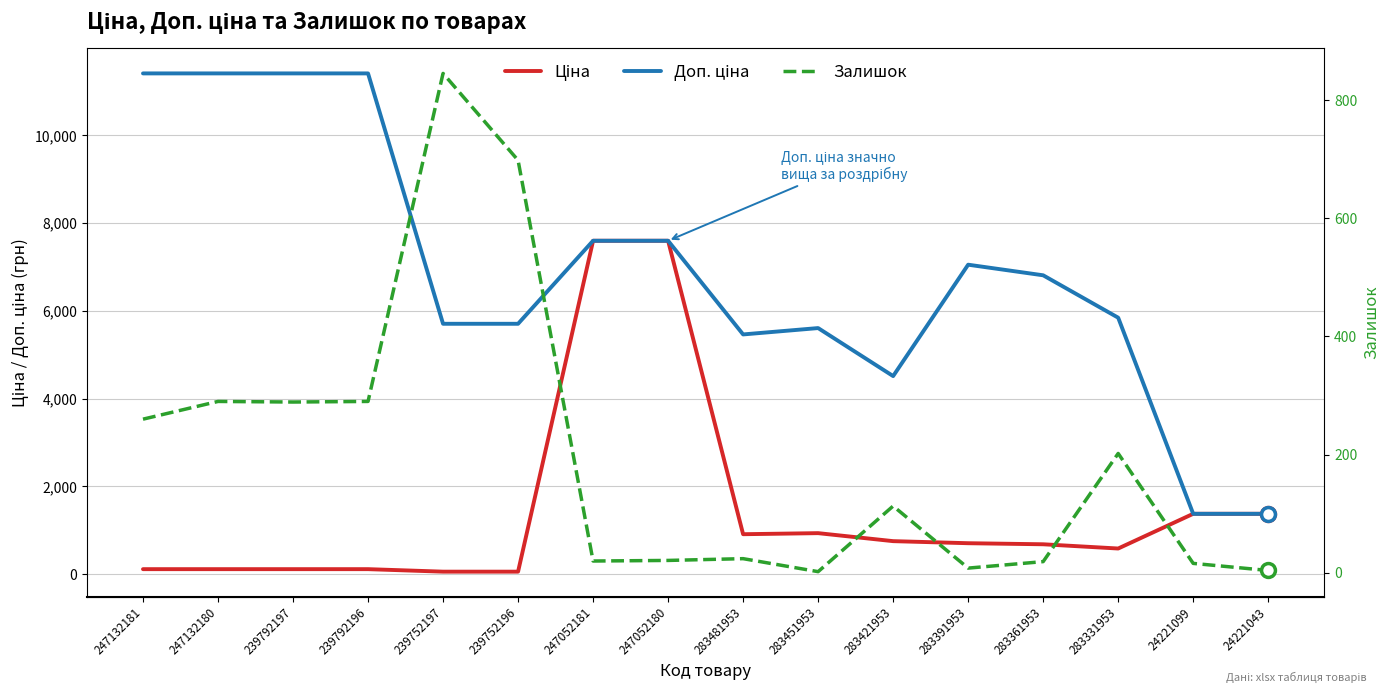

How many lines are shown in the chart?

3